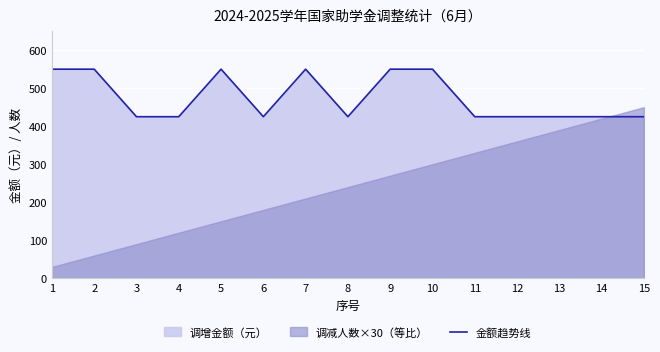

Rank the categories by value from lowest to highest.

3, 4, 6, 8, 11, 12, 13, 14, 15, 1, 2, 5, 7, 9, 10